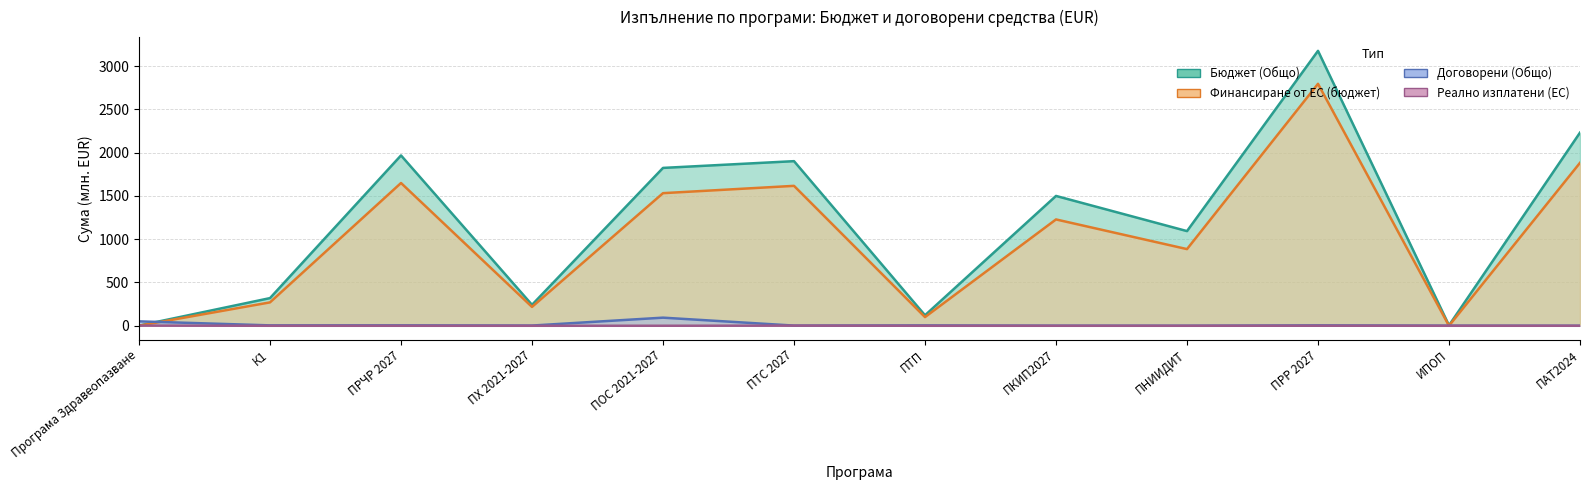

List the series in order of their peak value, lowest first.

Реално изплатени (ЕС), Договорени (Общо), Финансиране от ЕС (бюджет), Бюджет (Общо)